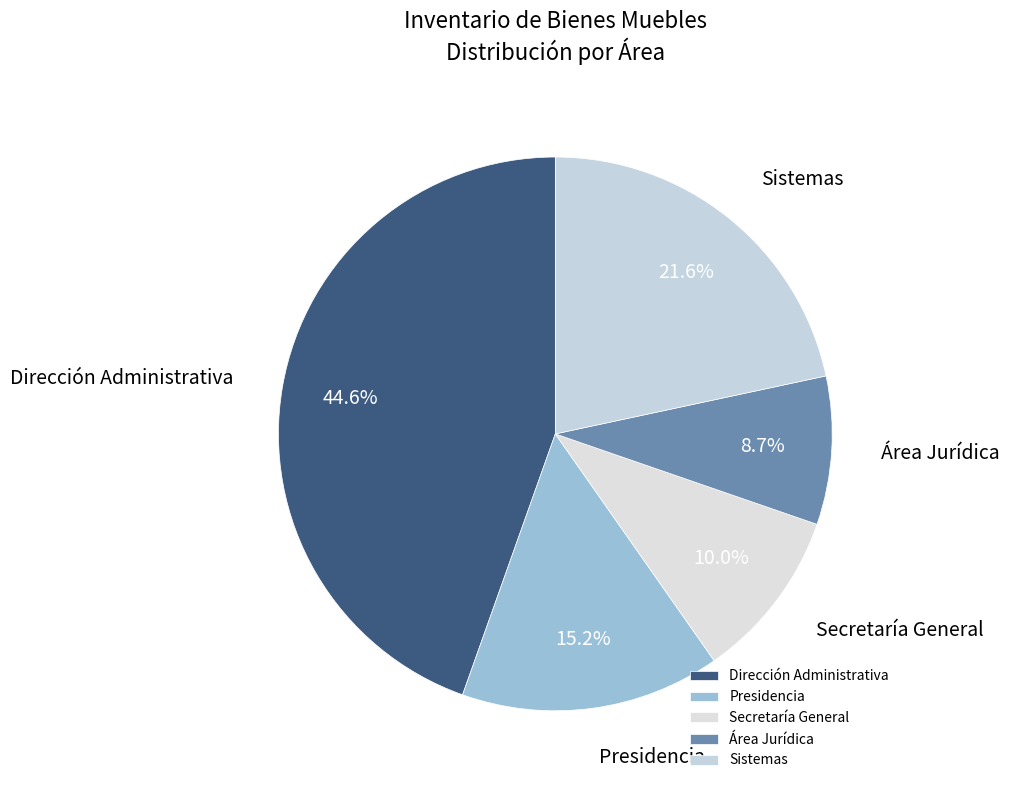

Rank the categories by value from highest to lowest.

Dirección Administrativa, Sistemas, Presidencia, Secretaría General, Área Jurídica